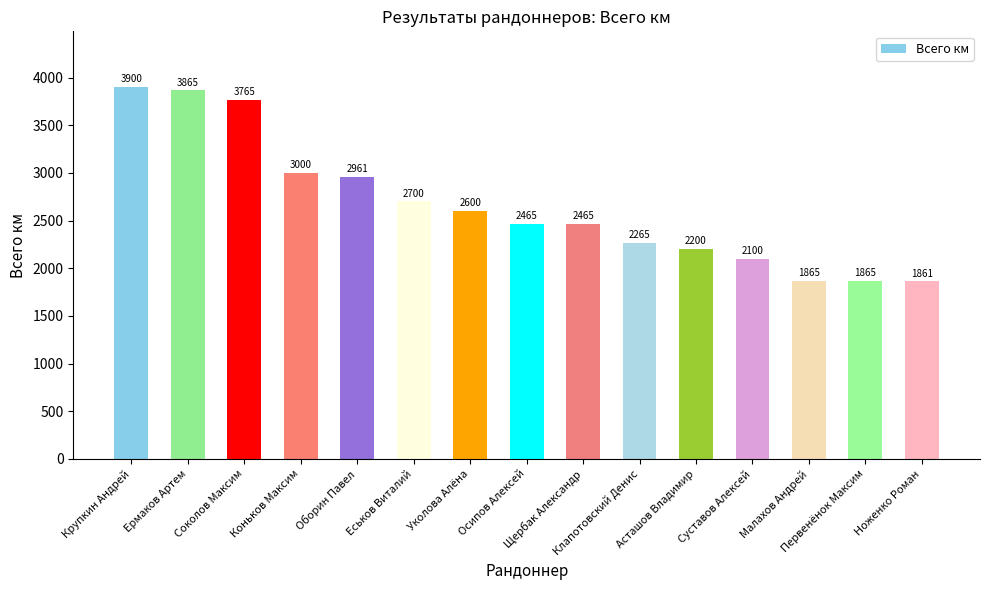

What is the value of the 13th bar from the left?

1865